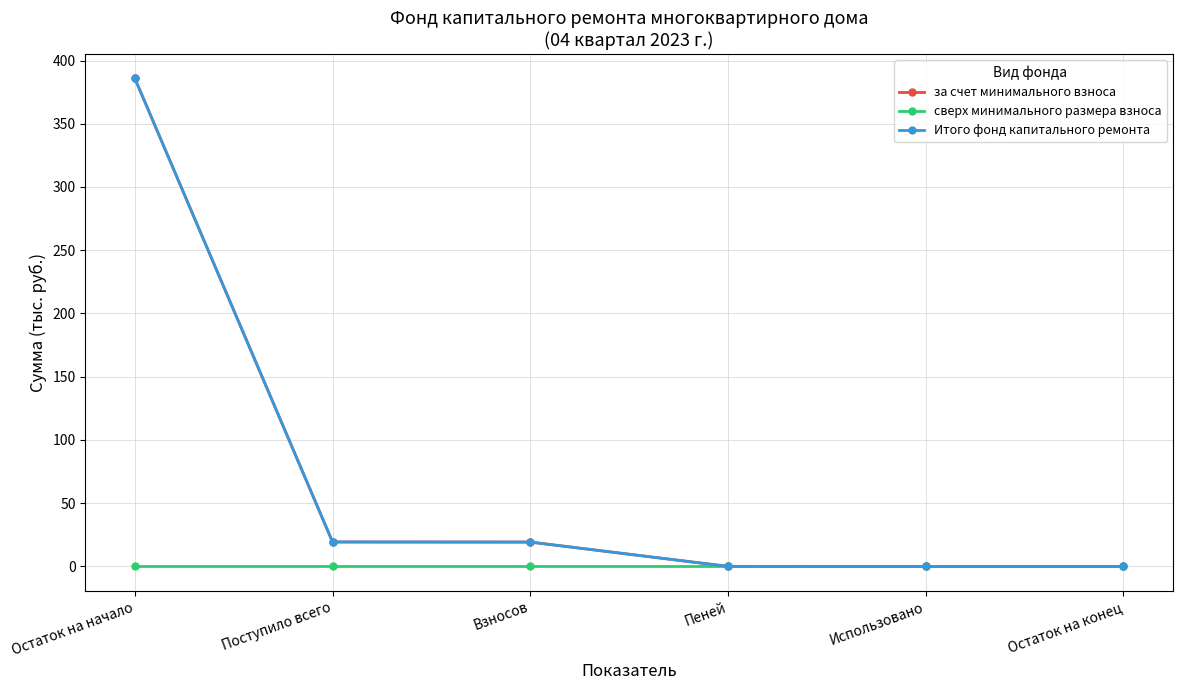

Where is сверх минимального размера взноса nearest to the value 0?

Остаток на начало